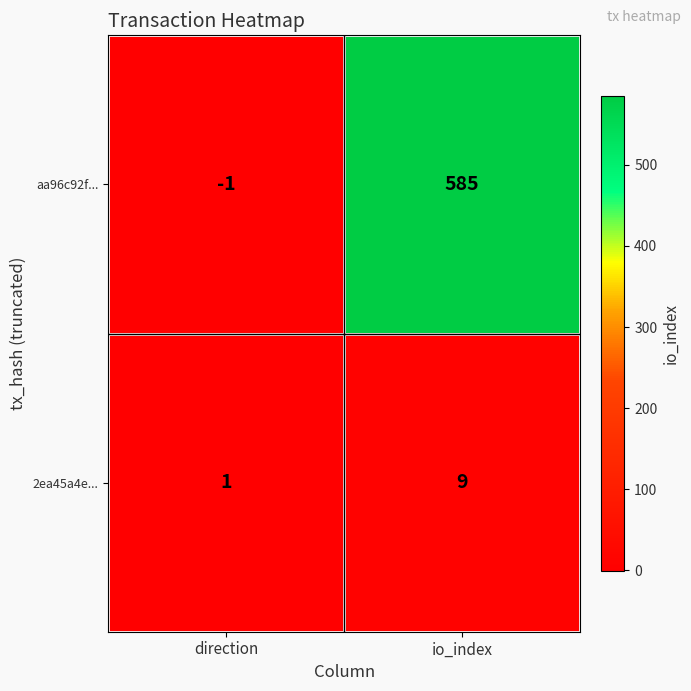

The value of 2ea45a4e... at direction is 1. True or false?

True